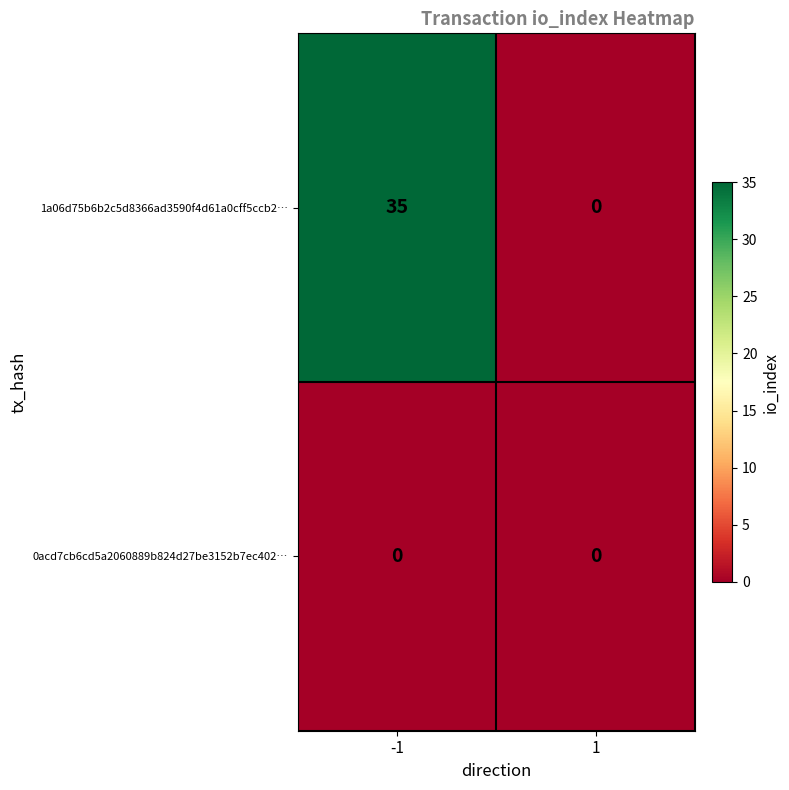

At which category is the sum across all series the highest?

-1